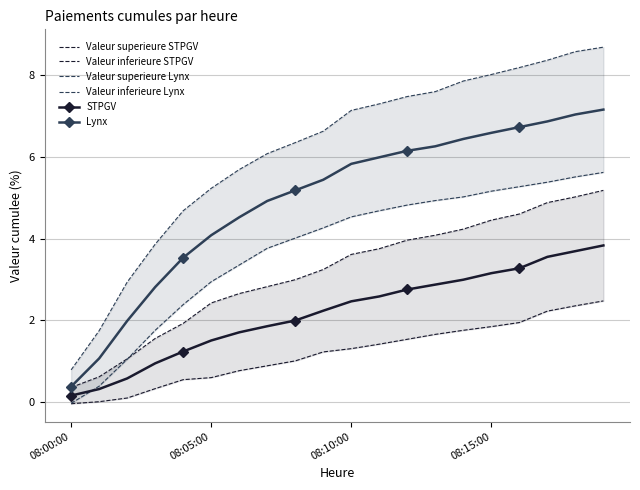

How many series are shown in this chart?

6